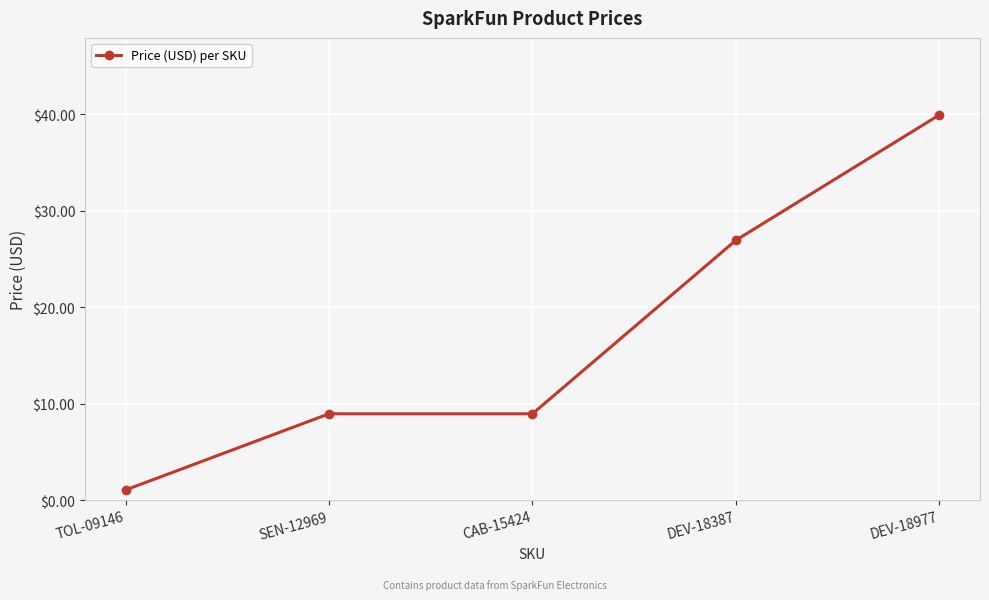

What is the average value?

17.2